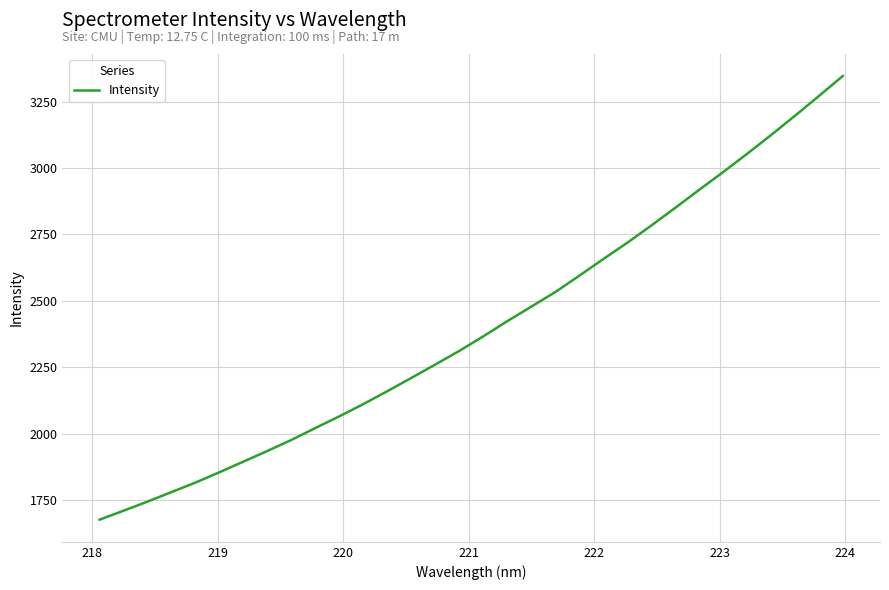

Count the number of categories in the chart.

32